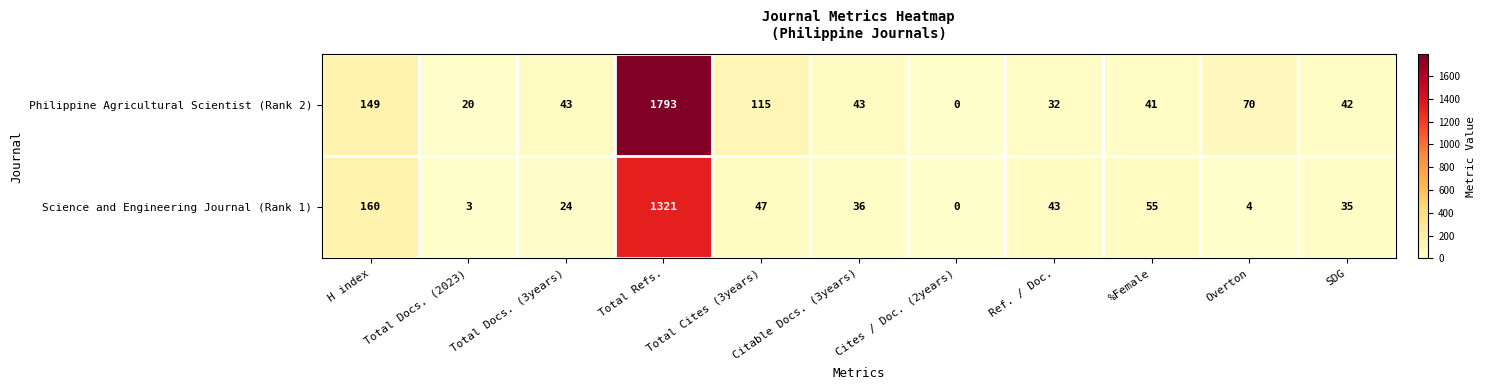

What is the sum of the Philippine Agricultural Scientist (Rank 2) values at Ref. / Doc. and Cites / Doc. (2years)?

32